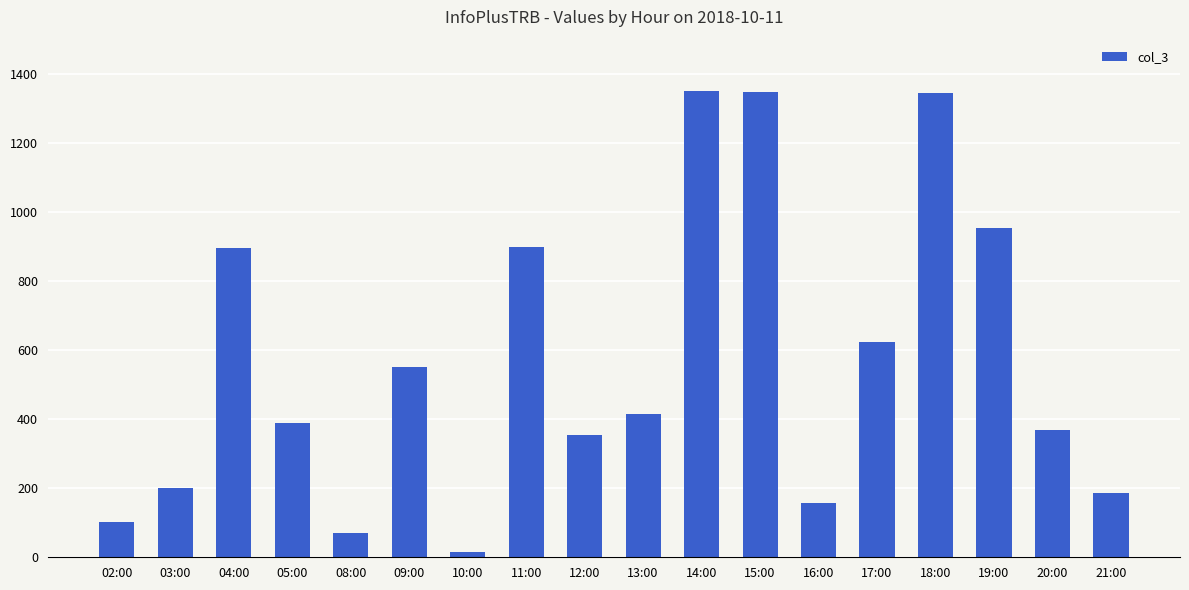

Which has a higher value, 03:00 or 14:00?

14:00